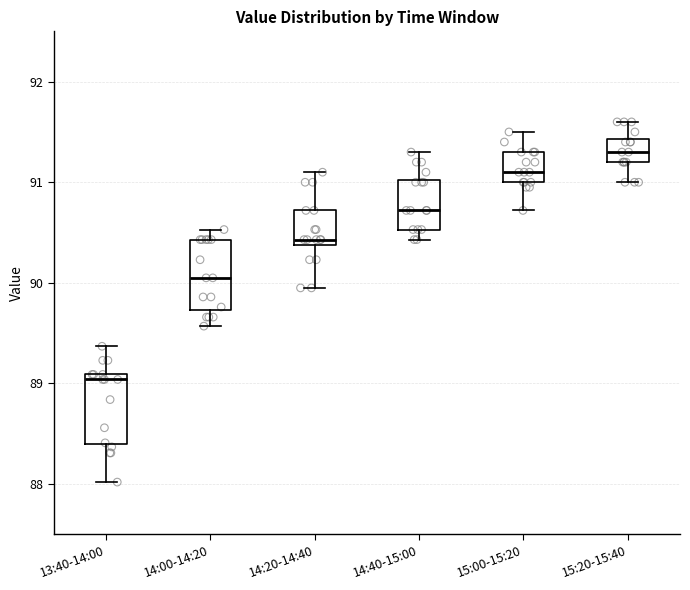

Where is the upper edge of the box for 14:00-14:20 on the y-axis? The values are not printed on the chart, so give them approximately, as read against the axis.

90.4